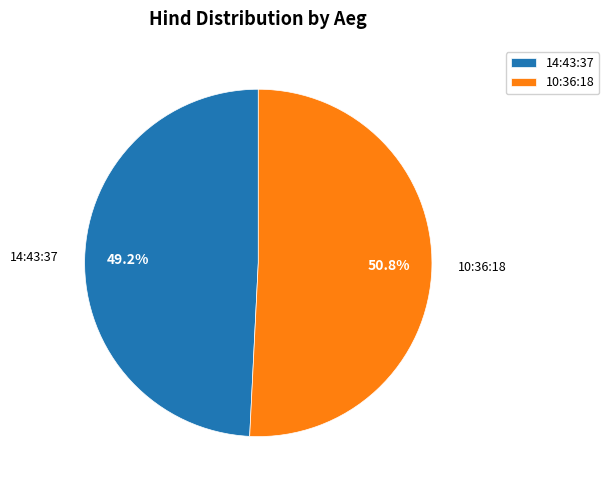

Rank the categories by value from lowest to highest.

14:43:37, 10:36:18